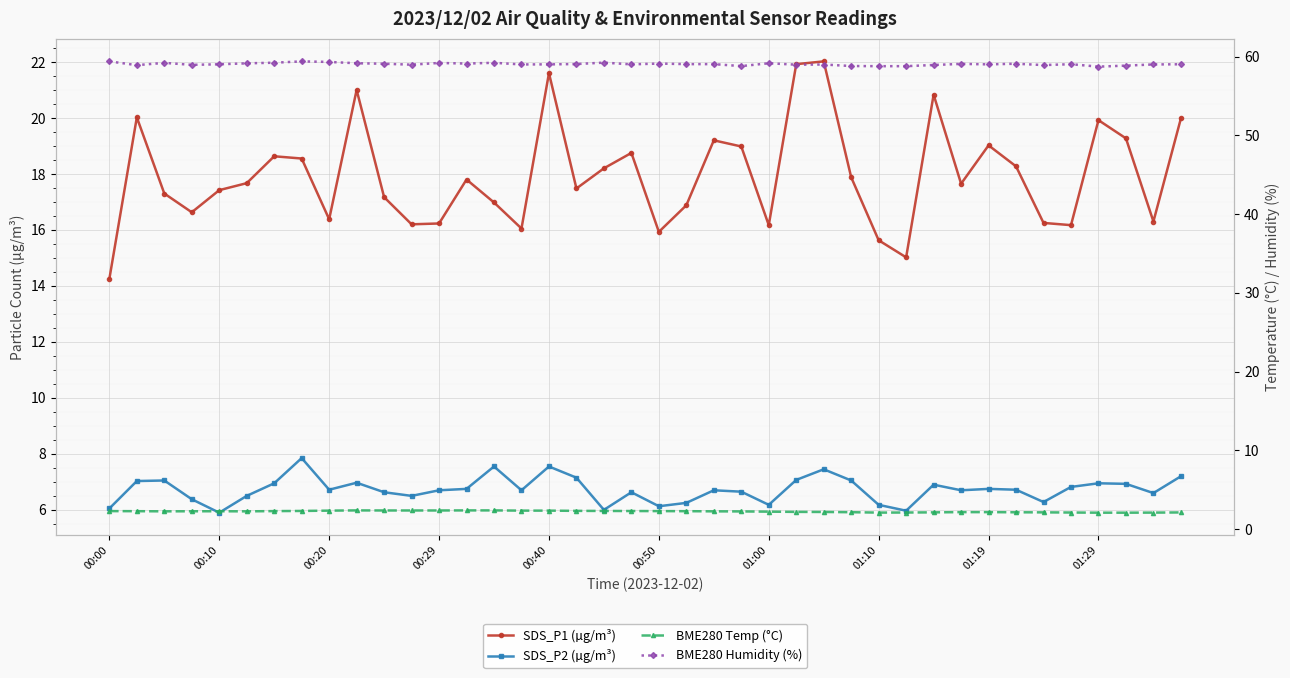

How many lines are shown in the chart?

4